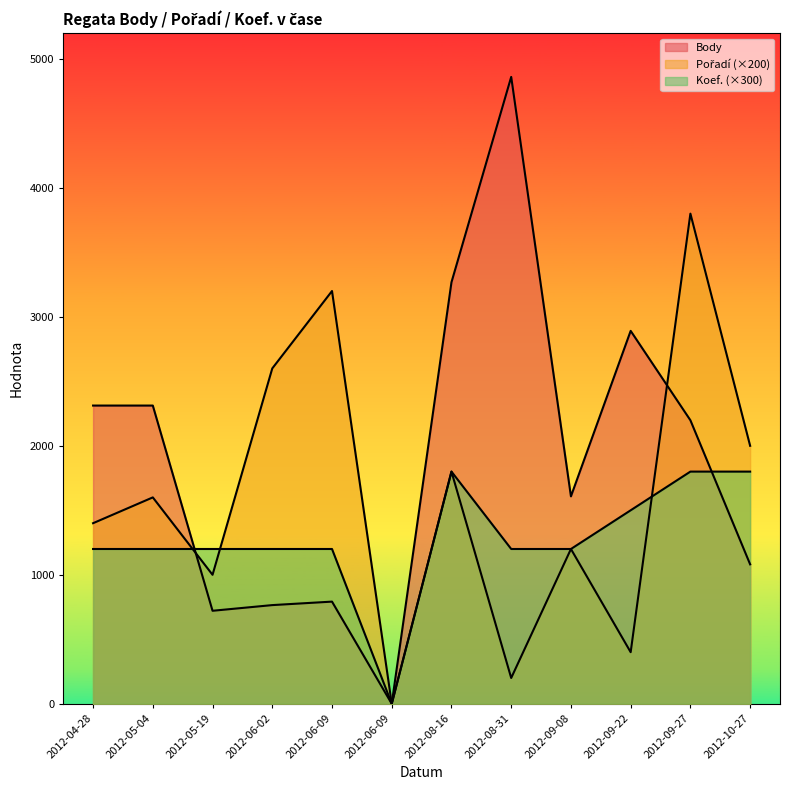

What is the difference between the maximum and second lowest values in the Pořadí series?

3600